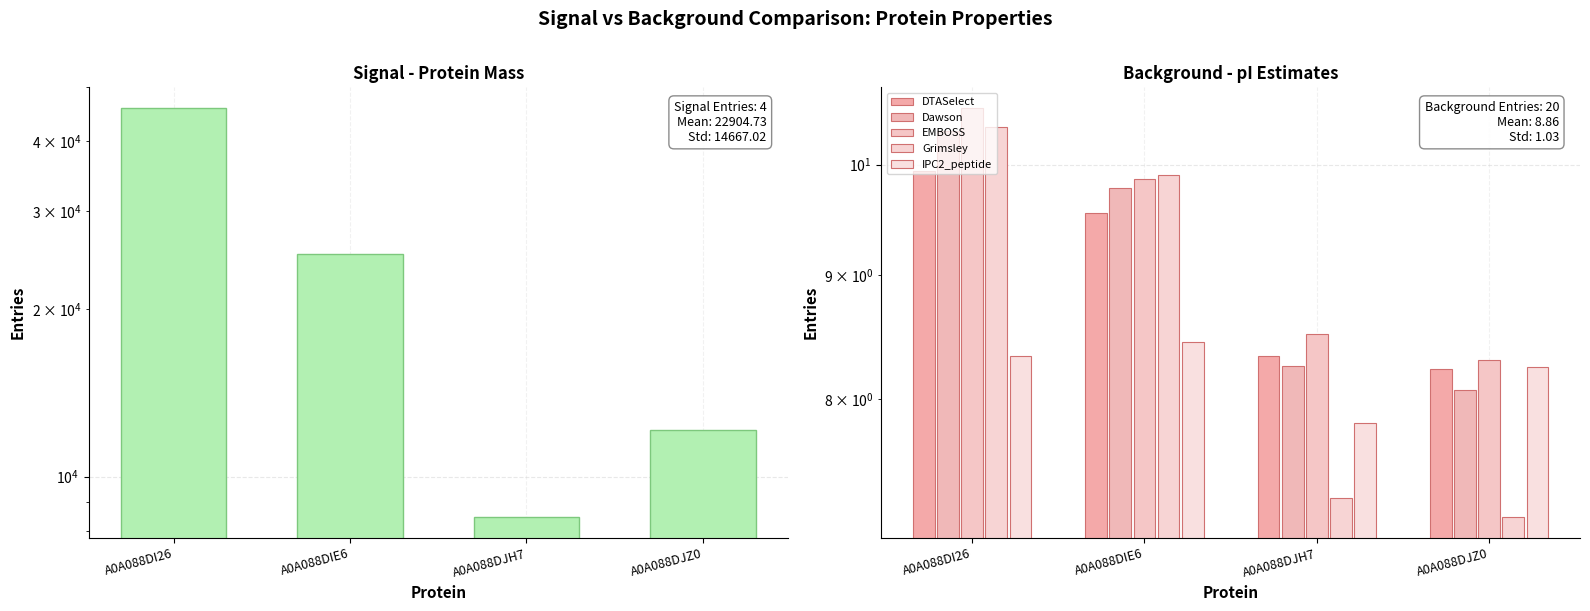

How many data points in Grimsley are less than 9?

2